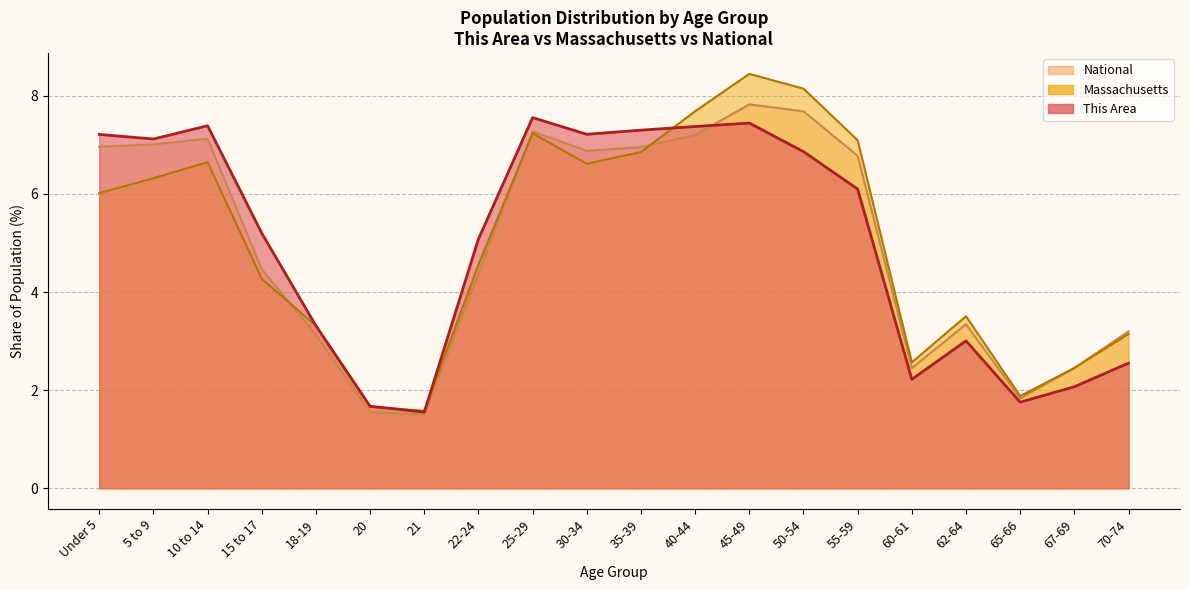

Which has a higher value, 20 or 40-44?

40-44